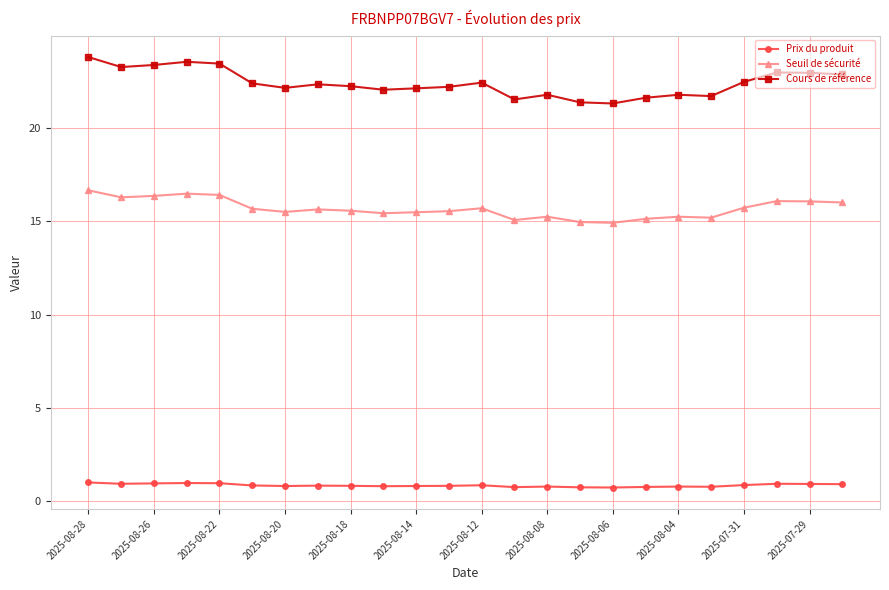

What is the minimum value for Cours de référence?

21.3